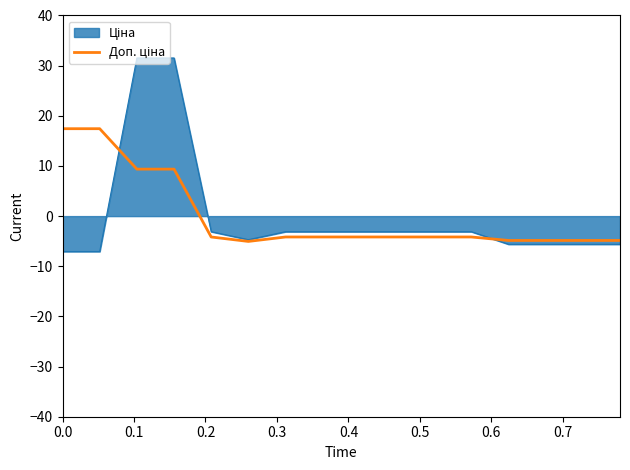

What is the maximum value shown in the chart?

31.5